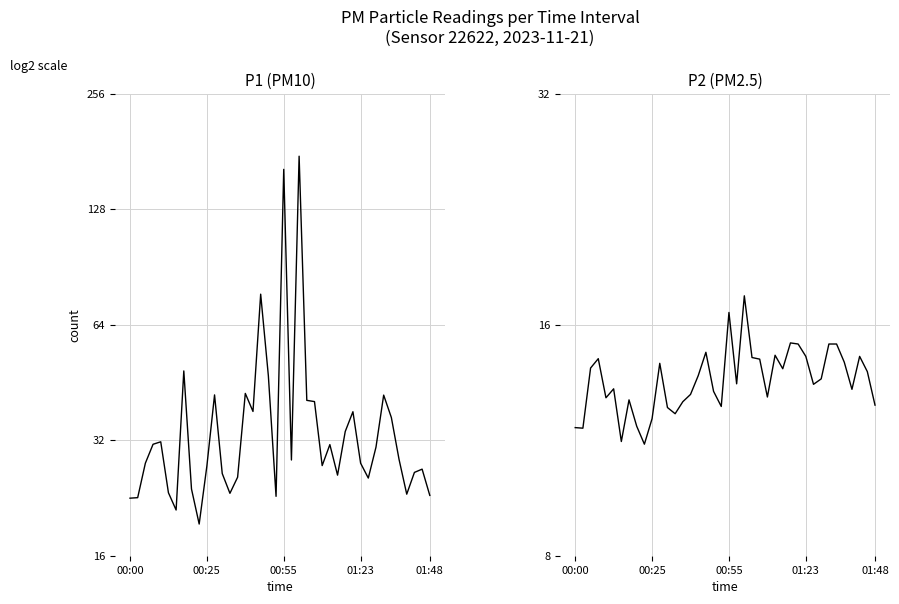

What is the sum of all P1 (PM10) values?

201.7